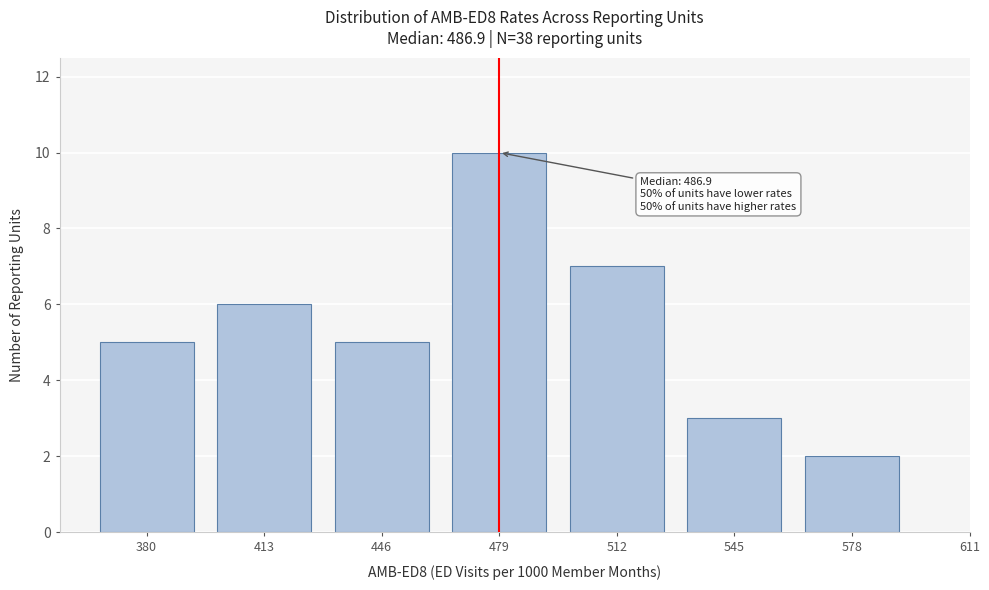

Reading right to left, what are all the values shown in this chart?

578=2	545=3	512=7	479=10	446=5	413=6	380=5